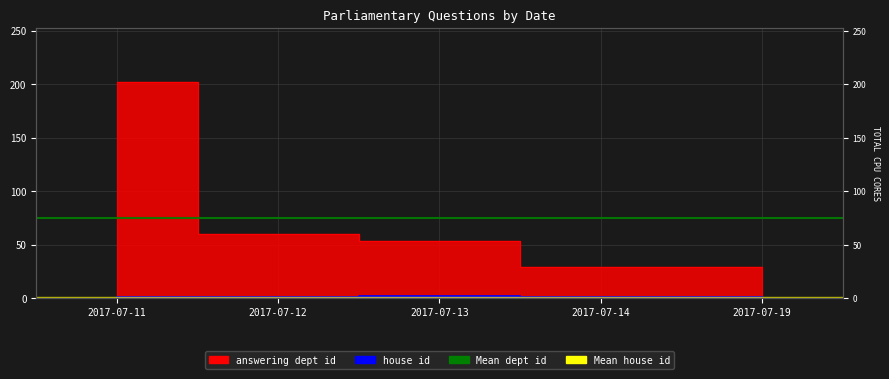

What is the difference between the maximum and second lowest values in the house id series?

1